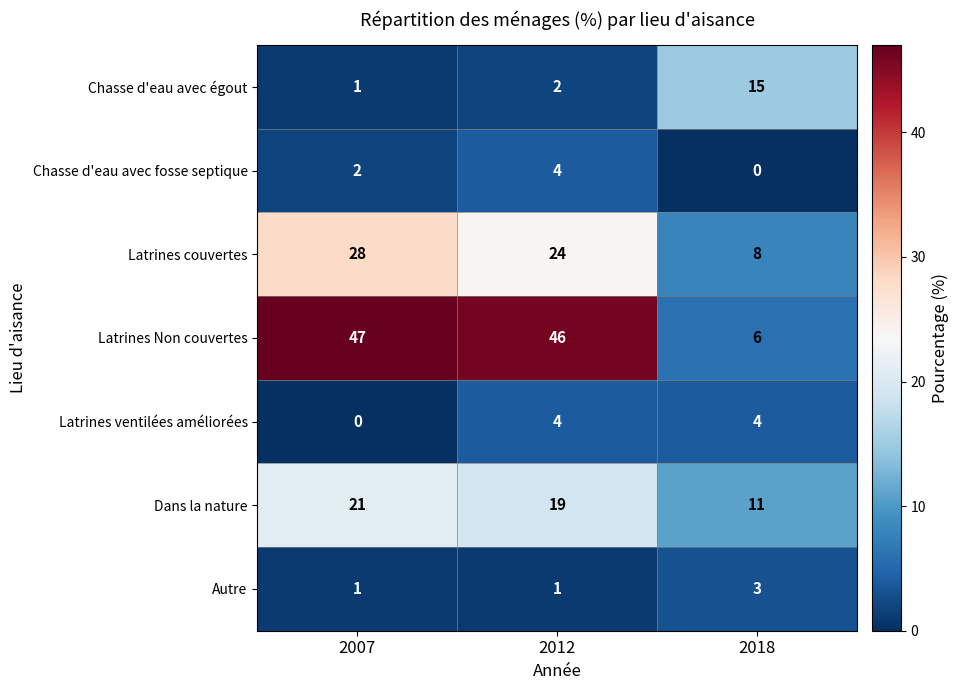

Where does the Latrines couvertes series first go above 24?

2007